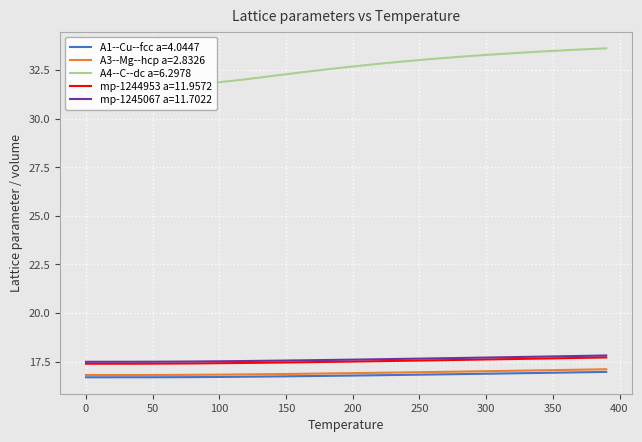

Reading left to right, what are all the values shown in this chart?

A1--Cu--fcc a=4.0447: 0=16.7	40=16.7	60=16.7	80=16.7	100=16.7	120=16.7	140=16.7	160=16.7	180=16.8	200=16.8	220=16.8	240=16.8	260=16.8	280=16.9	300=16.9	320=16.9	340=16.9	360=16.9	380=17.0	390=17.0
A3--Mg--hcp a=2.8326: 0=16.8	40=16.8	60=16.8	80=16.8	100=16.8	120=16.8	140=16.9	160=16.9	180=16.9	200=16.9	220=16.9	240=16.9	260=17.0	280=17.0	300=17.0	320=17.0	340=17.0	360=17.1	380=17.1	390=17.1
A4--C--dc a=6.2978: 0=31.4	40=31.5	60=31.6	80=31.7	100=31.9	120=32.0	140=32.2	160=32.4	180=32.5	200=32.7	220=32.8	240=33.0	260=33.1	280=33.2	300=33.3	320=33.4	340=33.5	360=33.5	380=33.6	390=33.6
mp-1244953 a=11.9572: 0=17.4	40=17.4	60=17.4	80=17.4	100=17.4	120=17.4	140=17.4	160=17.5	180=17.5	200=17.5	220=17.5	240=17.5	260=17.6	280=17.6	300=17.6	320=17.6	340=17.7	360=17.7	380=17.7	390=17.7
mp-1245067 a=11.7022: 0=17.5	40=17.5	60=17.5	80=17.5	100=17.5	120=17.5	140=17.5	160=17.6	180=17.6	200=17.6	220=17.6	240=17.6	260=17.7	280=17.7	300=17.7	320=17.7	340=17.8	360=17.8	380=17.8	390=17.8